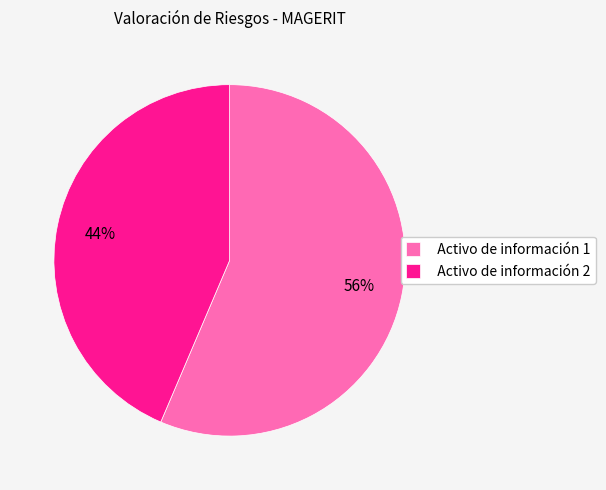

Combined, do Activo de información 2 and Activo de información 1 account for over 50%?

Yes